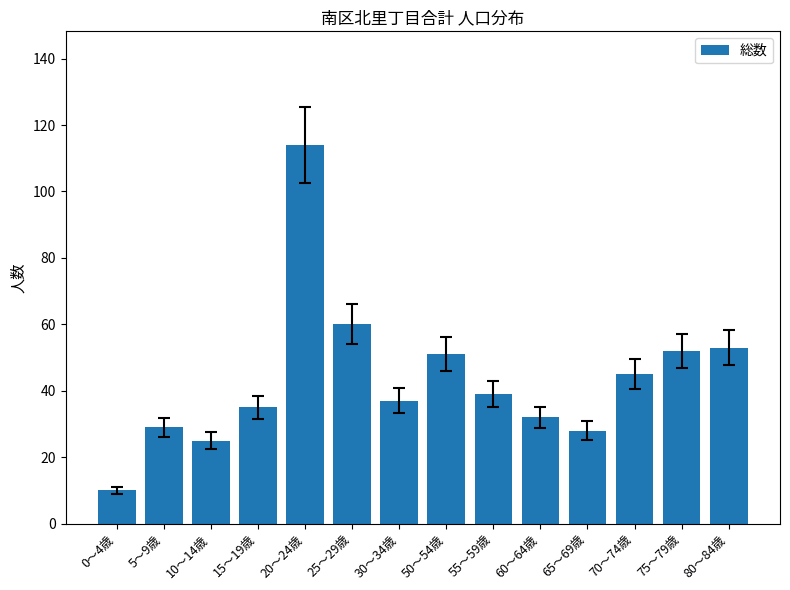

What is the maximum value shown in the chart?

114